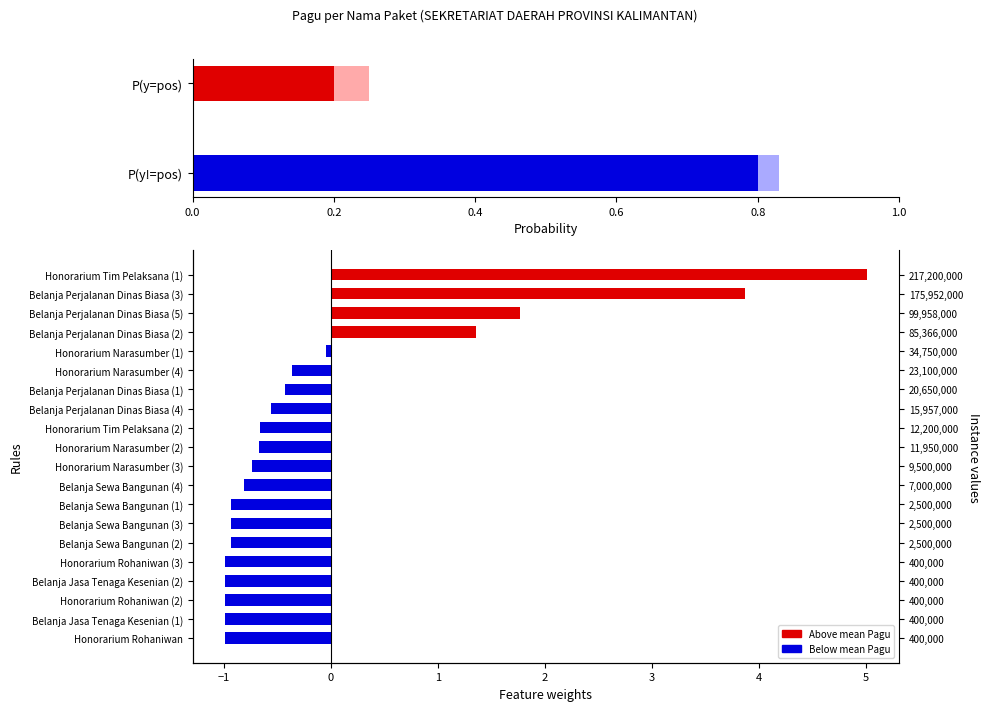

Read the value at Honorarium Rohaniwan.

-1.0